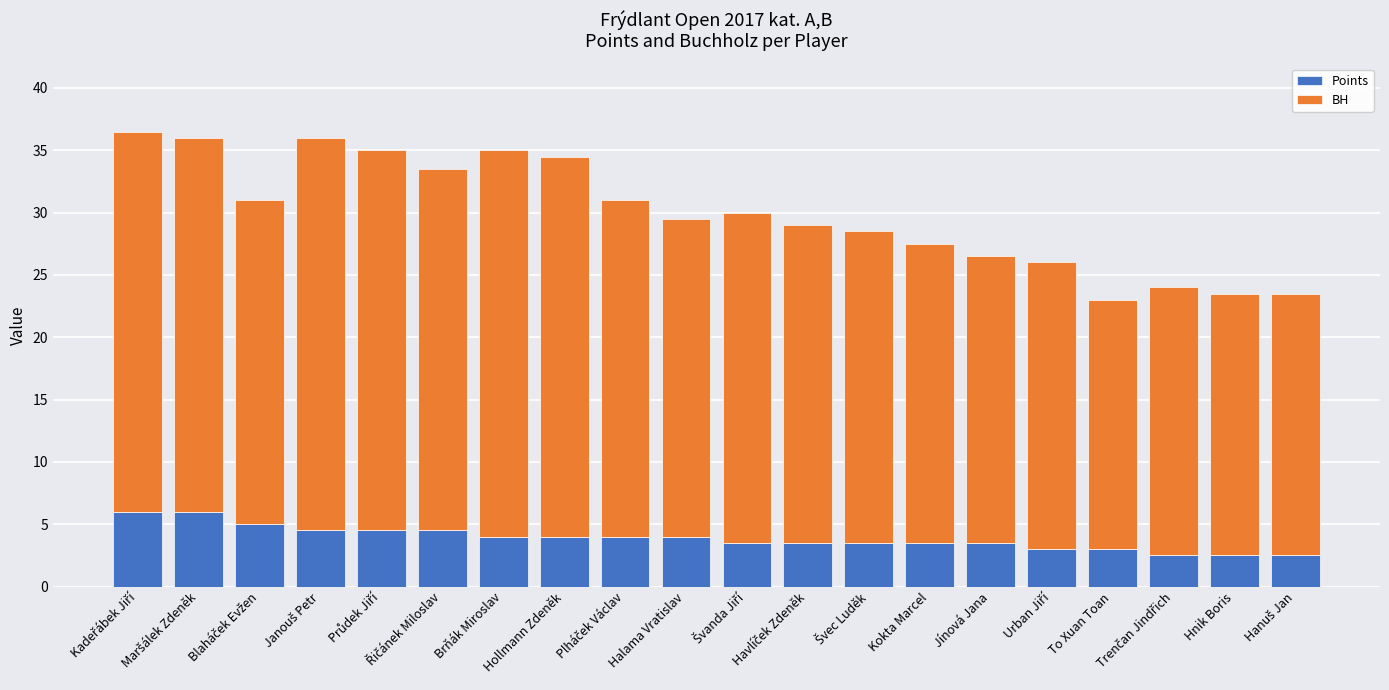

How many bars are there in total?

20